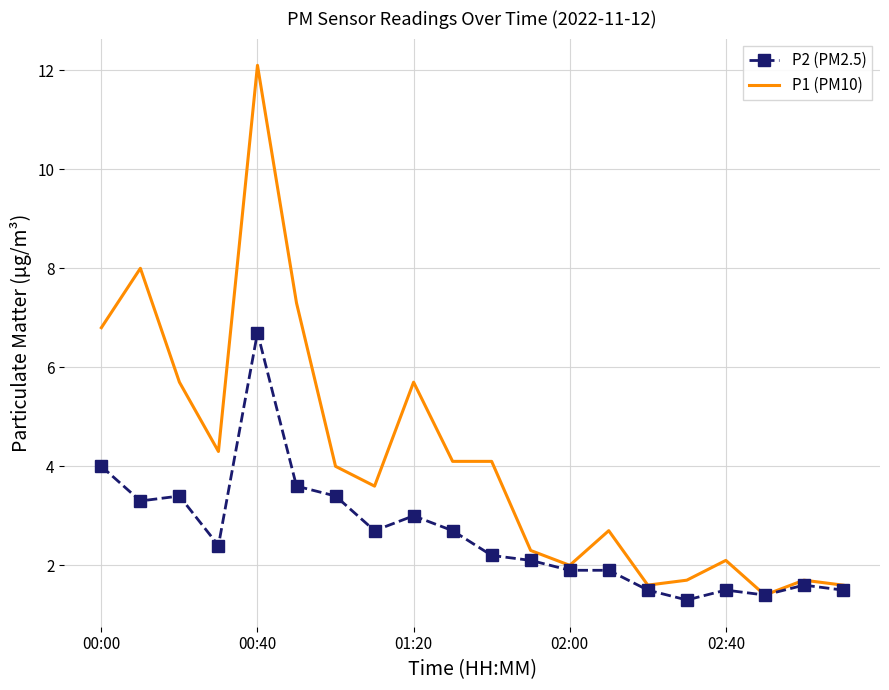

How many distinct data groups are displayed?

2